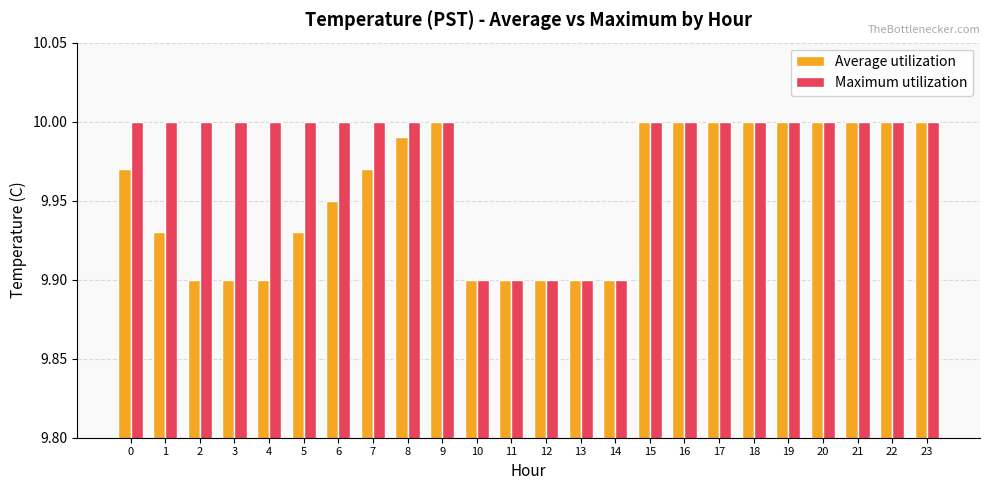

The value of Average utilization at 1 is 6.1. True or false?

False